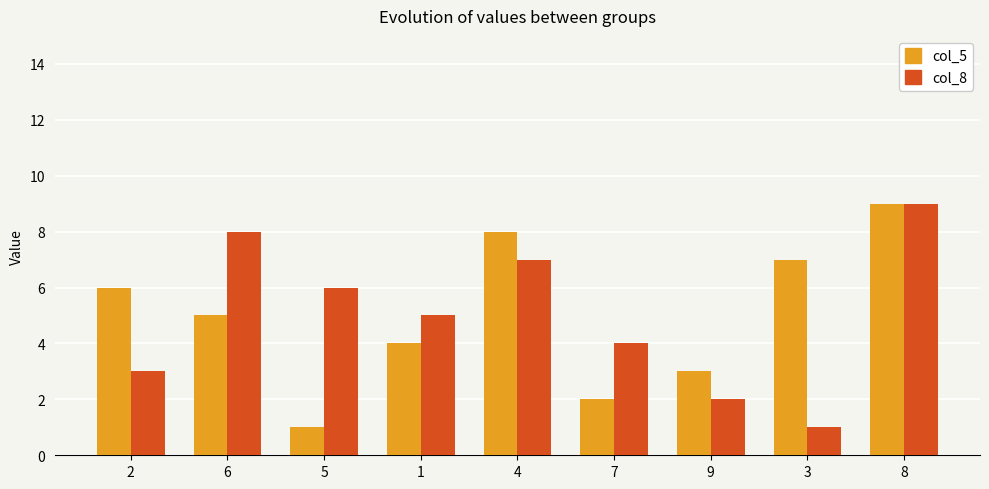

Reading left to right, transcribe all the data shown in this chart.

col_5: 6	5	1	4	8	2	3	7	9
col_8: 3	8	6	5	7	4	2	1	9